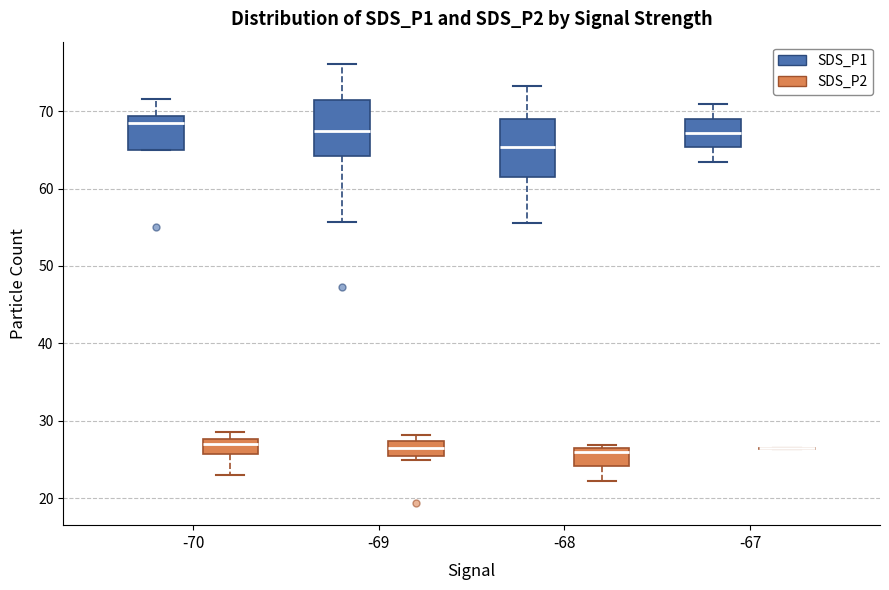

Reading left to right, transcribe this box plot: for each box, give where its median line is, the range the box spans, and where its two whiskers end, as read against the y-axis. The values are not printed on the chart, so give them approximately, as read against the axis.

-70 (SDS_P1): median 69 (just below the box's upper edge), box 65 to 69, whiskers 65 to 72
-70 (SDS_P2): median 27, box 26 to 28, whiskers 23 to 29
-69 (SDS_P1): median 67, box 64 to 71, whiskers 56 to 76
-69 (SDS_P2): median 26, box 25 to 27, whiskers 25 (just below the box's lower edge) to 28
-68 (SDS_P1): median 65, box 61 to 69, whiskers 56 to 73
-68 (SDS_P2): median 26 (just below the box's upper edge), box 24 to 26, whiskers 22 to 27
-67 (SDS_P1): median 67, box 65 to 69, whiskers 64 to 71
-67 (SDS_P2): box collapsed to a line at 26, whiskers 26 to 27